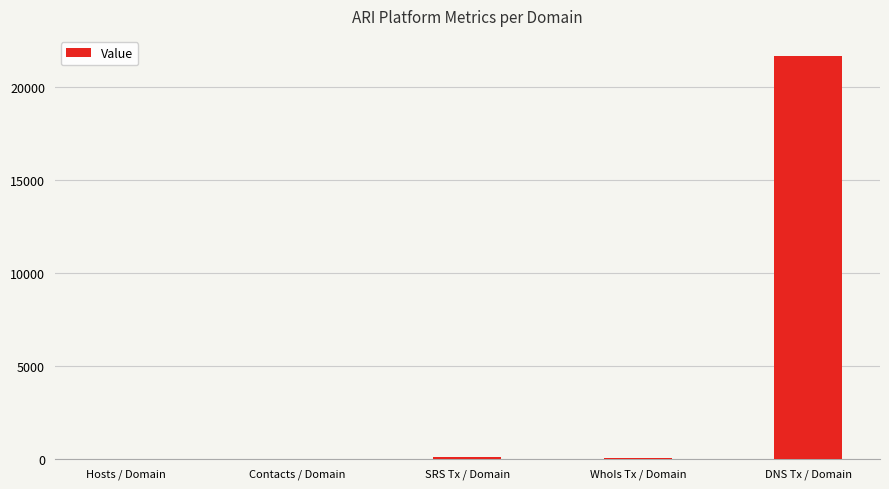

What is the greatest value displayed?

21662.0